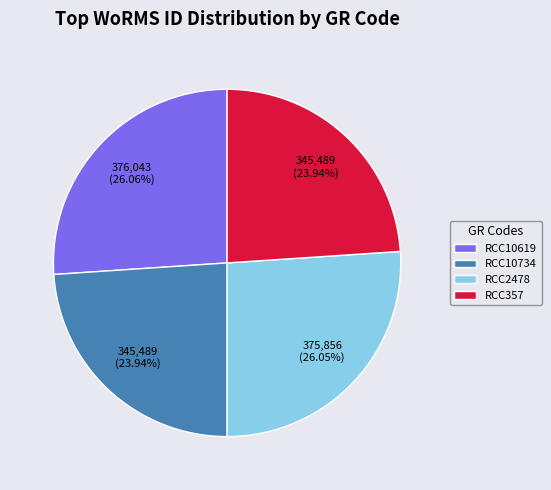

Is there a majority slice in this chart?

No